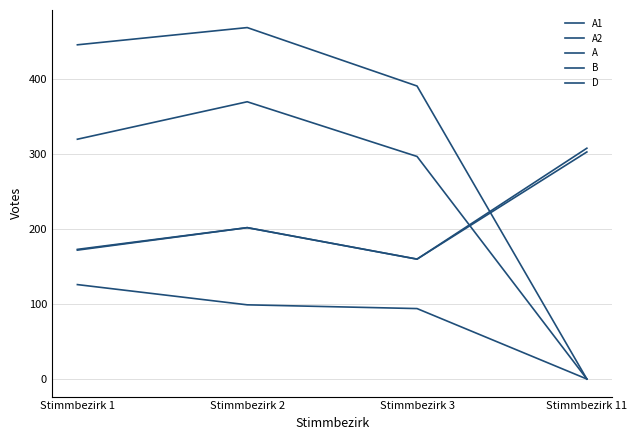

Reading left to right, list all the values displayed in this chart.

A1: Stimmbezirk 1=320	Stimmbezirk 2=370	Stimmbezirk 3=297	Stimmbezirk 11=0
A2: Stimmbezirk 1=126	Stimmbezirk 2=99	Stimmbezirk 3=94	Stimmbezirk 11=0
A: Stimmbezirk 1=446	Stimmbezirk 2=469	Stimmbezirk 3=391	Stimmbezirk 11=0
B: Stimmbezirk 1=173	Stimmbezirk 2=202	Stimmbezirk 3=160	Stimmbezirk 11=308
D: Stimmbezirk 1=172	Stimmbezirk 2=202	Stimmbezirk 3=160	Stimmbezirk 11=303